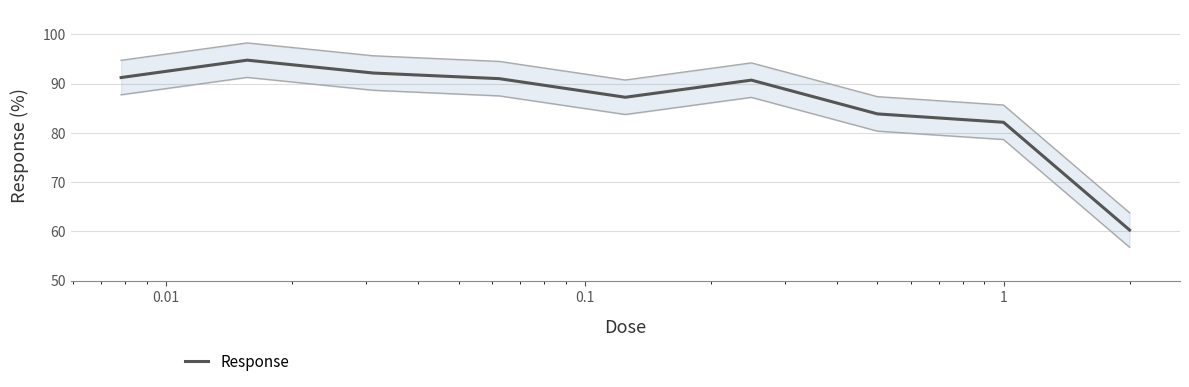

What is the minimum value for Response?

60.3